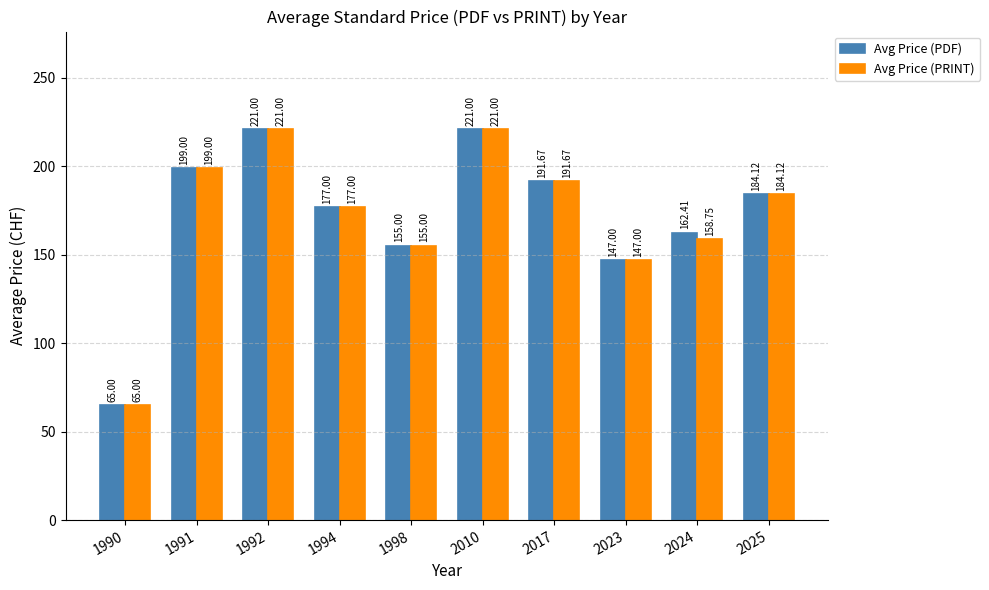

What is the average value of the Avg Price (PRINT) series?

172.0